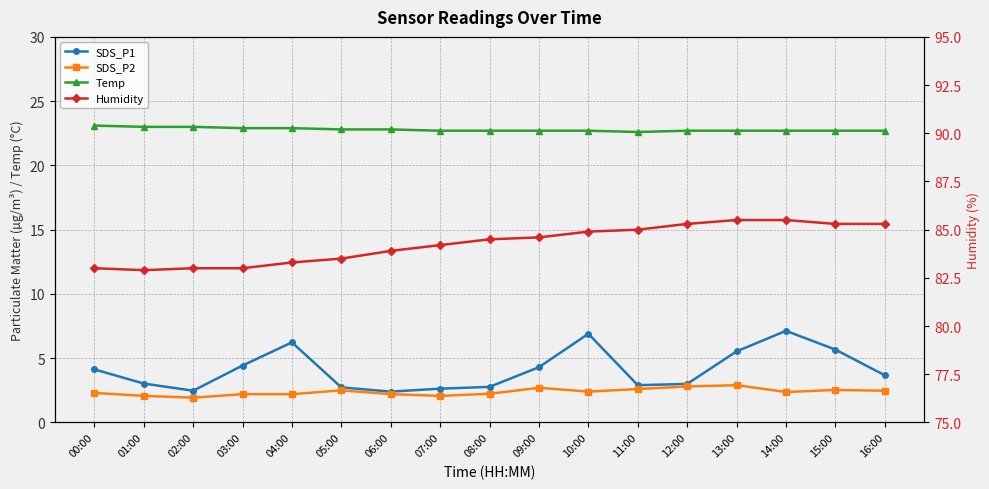

What position from the right is 10:00?

7